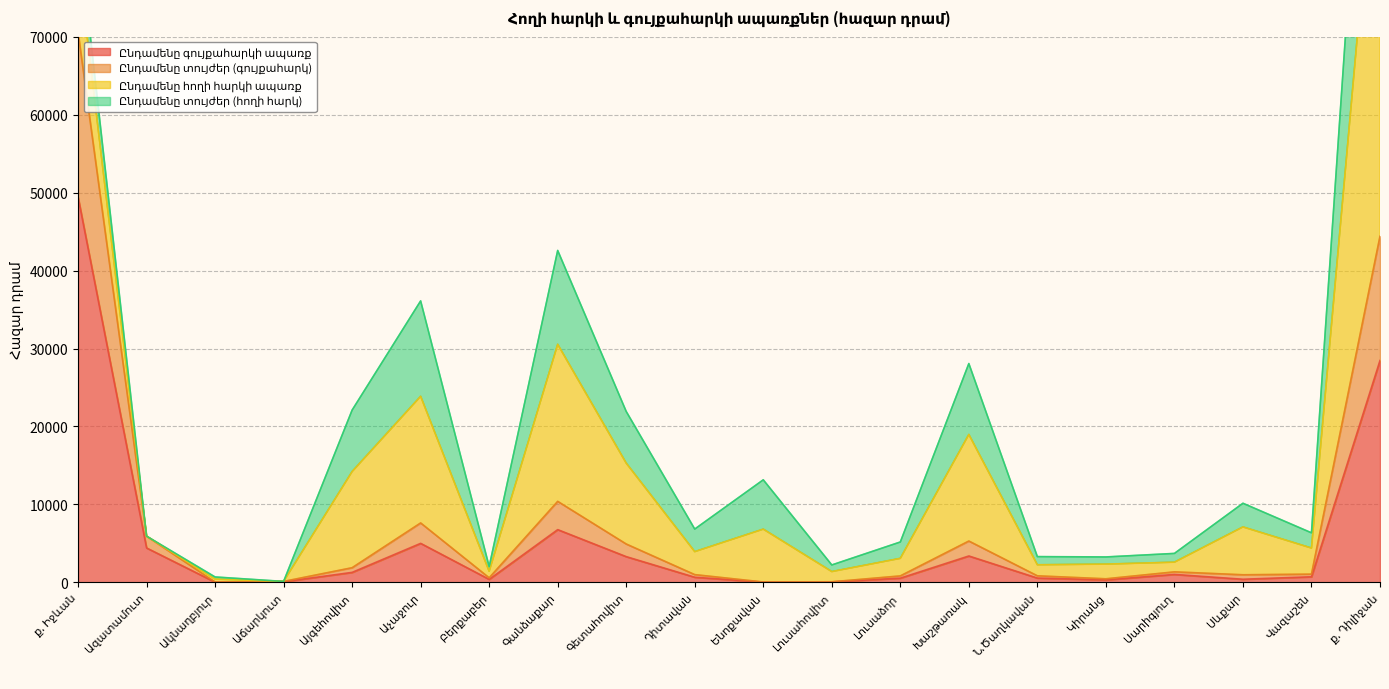

Which category has the highest value across all series?

ք. Իջևան